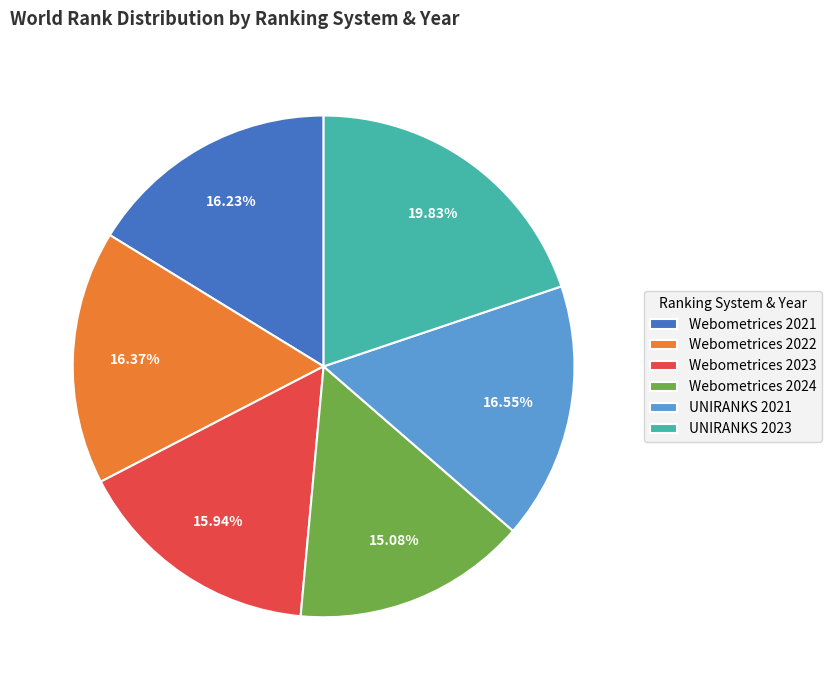

Which slice is the smallest?

Webometrices 2024